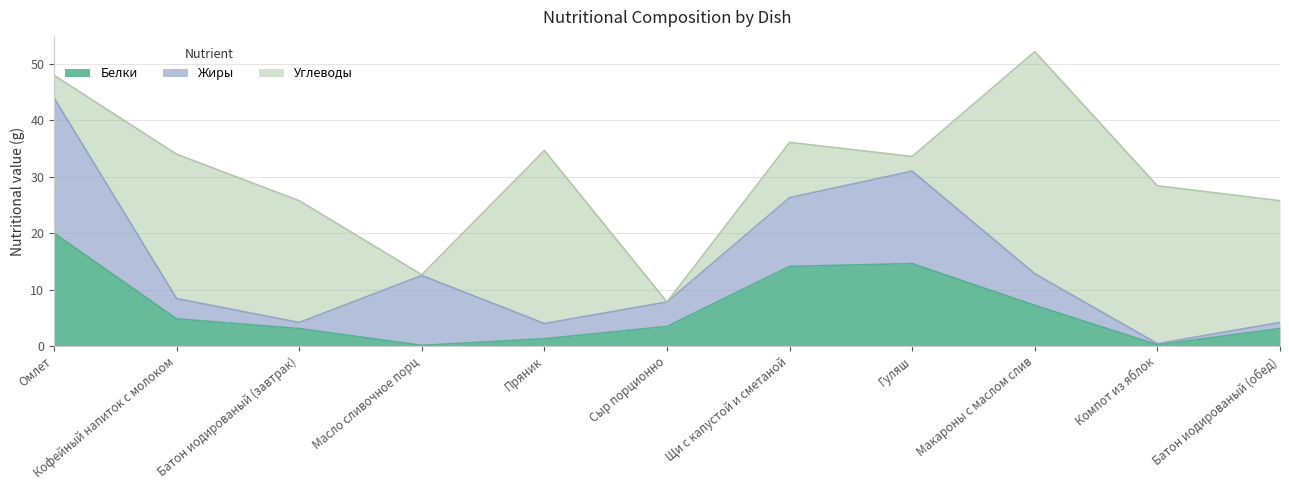

True or false: Углеводы has a value of 11.5 at Батон иодированый (обед).

False